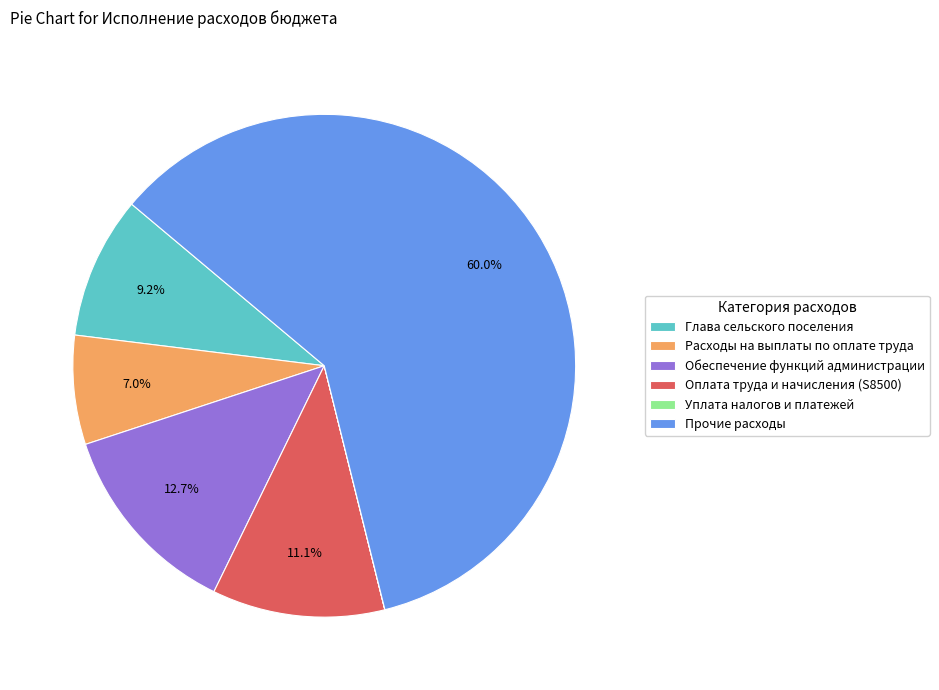

Does any single category account for the majority?

Yes